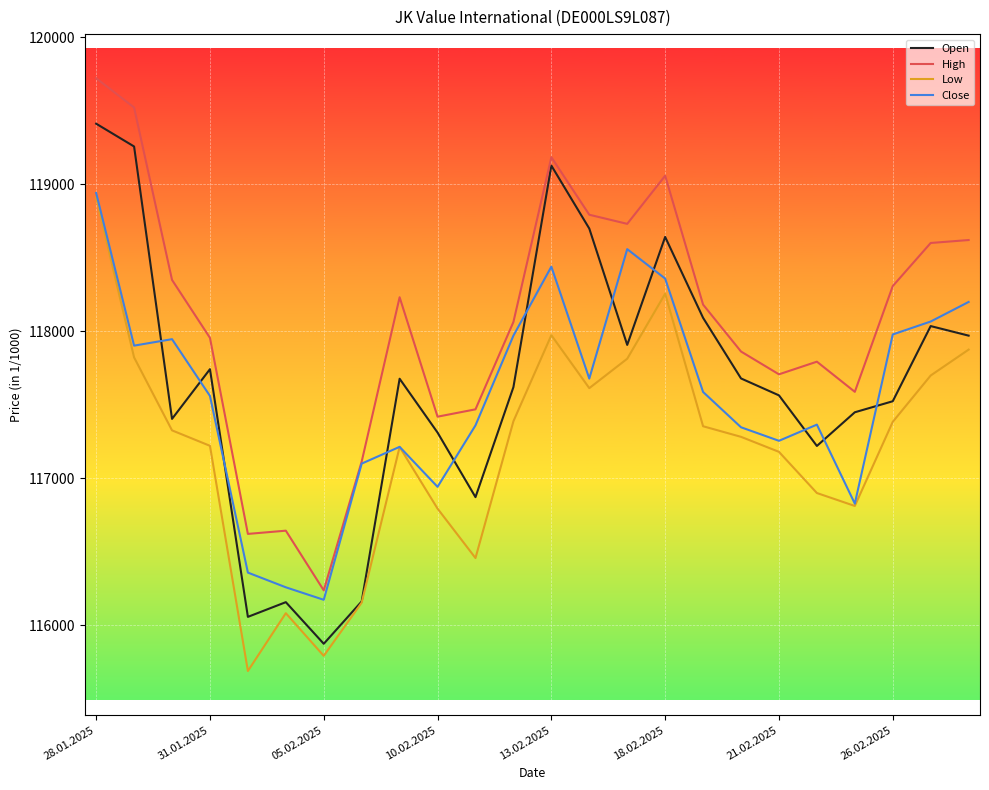

Which series has the largest total across all categories?

High